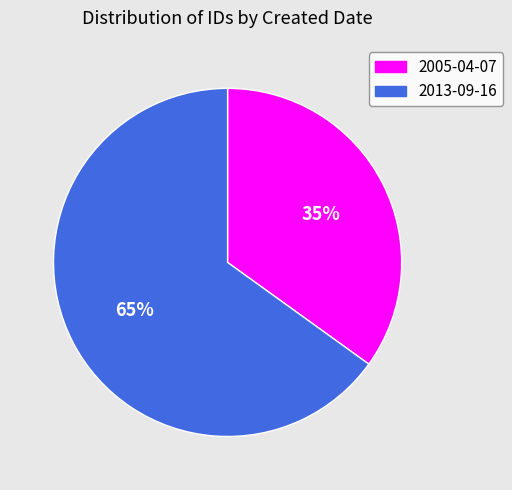

Is there a majority slice in this chart?

Yes